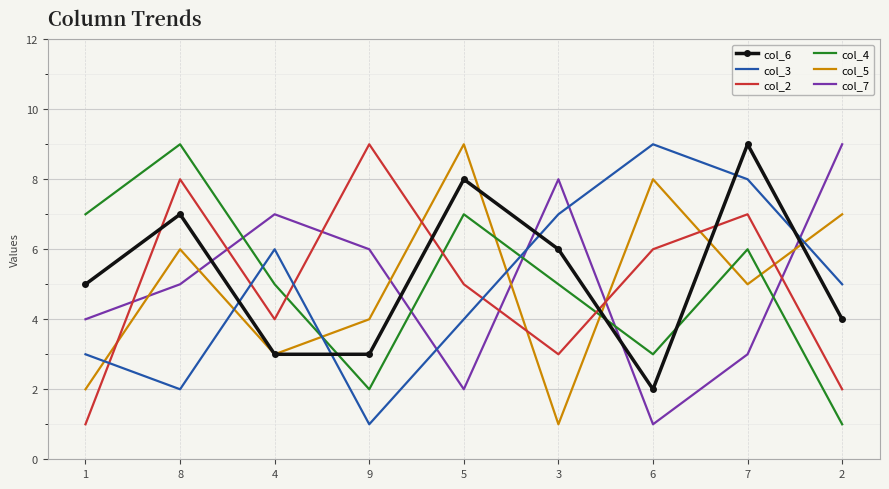

Which series changed the most between 9 and 7?

col_3